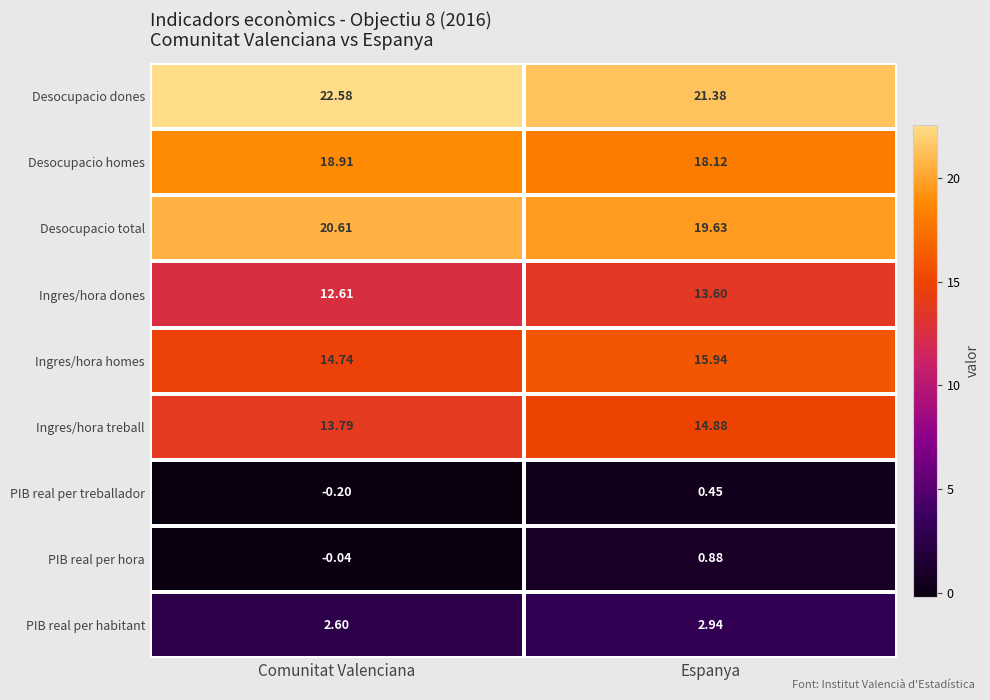

At which category does the chart reach its peak across all series?

Comunitat Valenciana